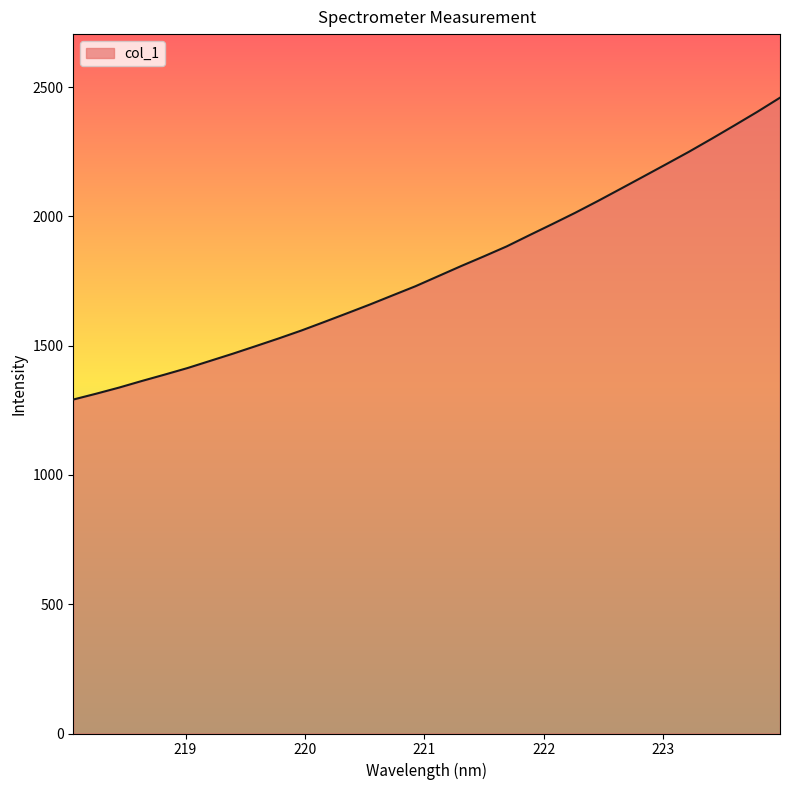

What is the difference between the maximum and minimum values?

1167.5